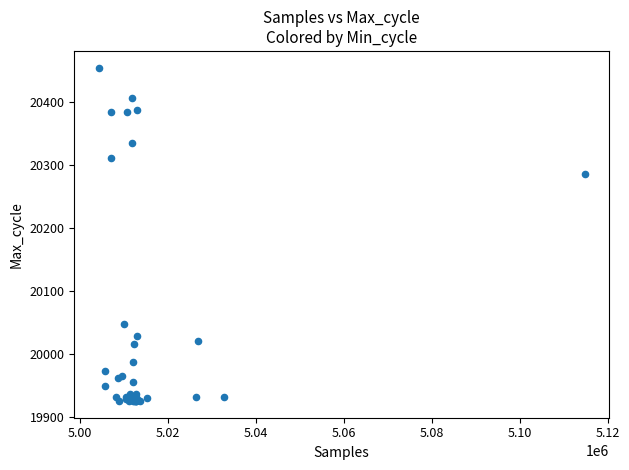

What Y value in the scatter plot is closest to 20190?

20286